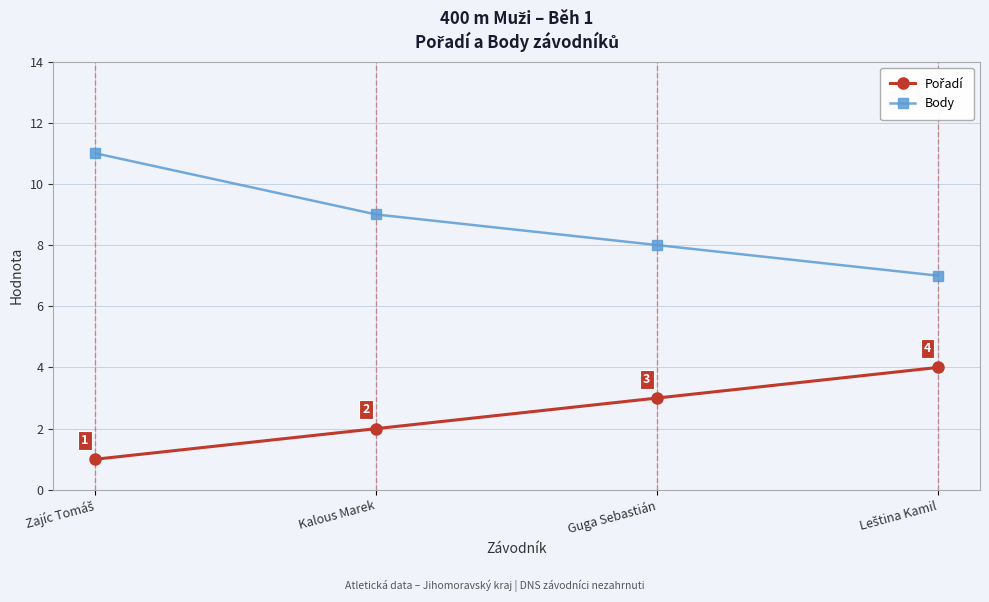

The value of Body at Kalous Marek is 9. True or false?

True